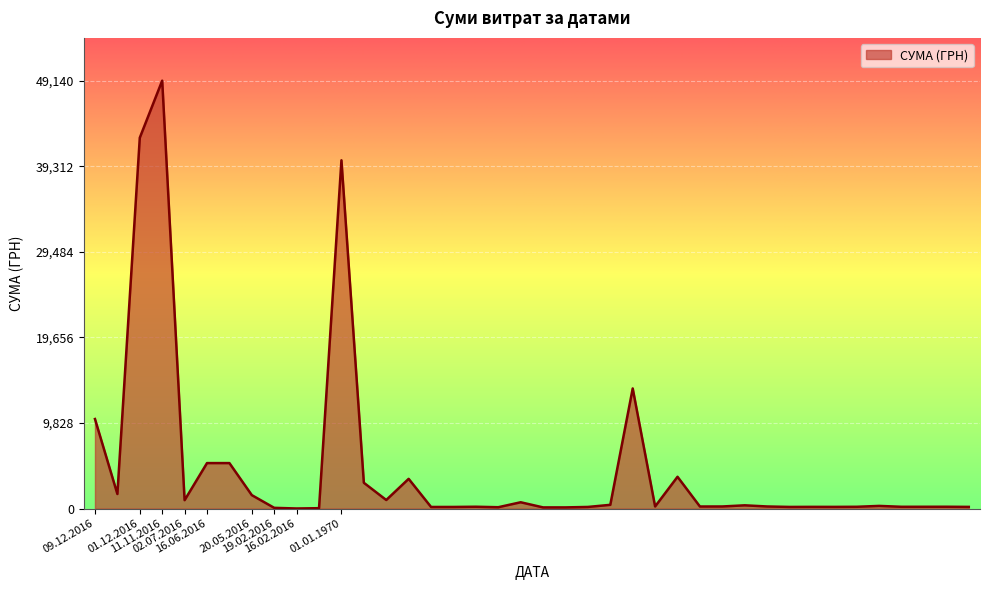

What is the greatest value displayed?

49140.0